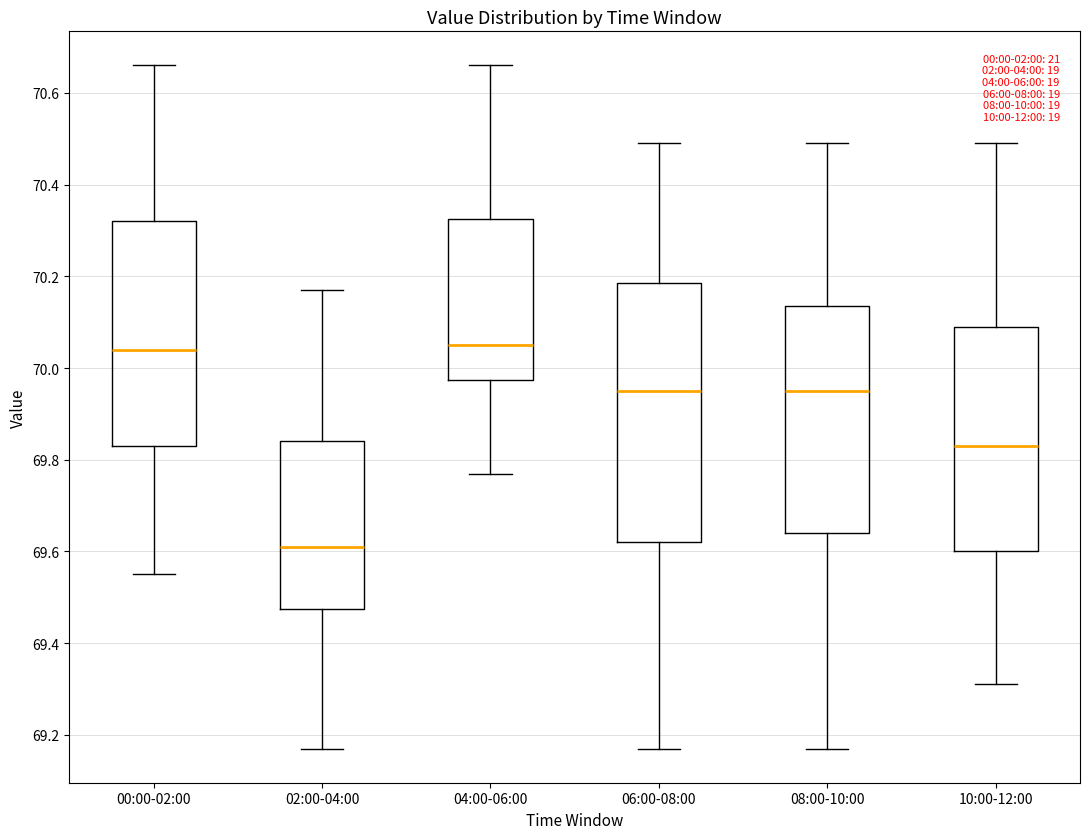

Where does the upper whisker of the box for 00:00-02:00 end on the y-axis? The values are not printed on the chart, so give them approximately, as read against the axis.

70.66